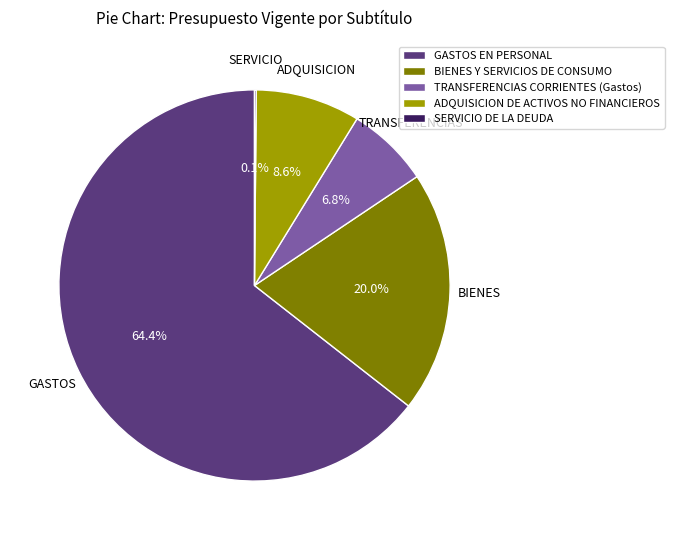

Which slice represents more than half of the pie?

GASTOS EN PERSONAL